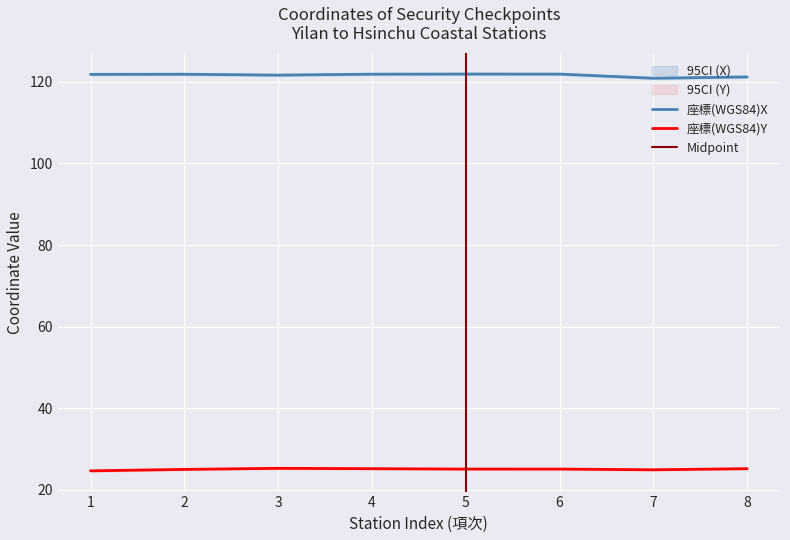

What is the difference between the maximum and minimum values in the 座標(WGS84)X series?

1.0